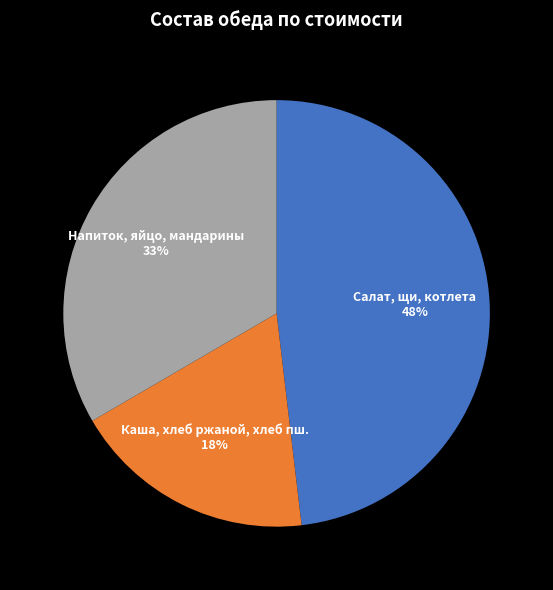

To the nearest percent, what is the difference between the largest and smallest slice percentages?

30%